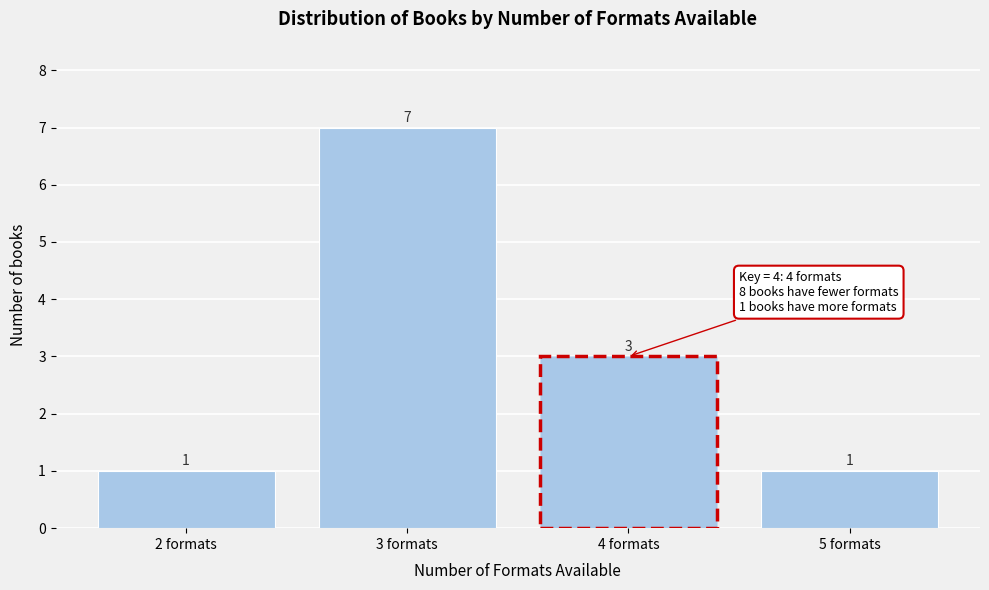

Reading left to right, transcribe all the data shown in this chart.

2 formats=1	3 formats=7	4 formats=3	5 formats=1